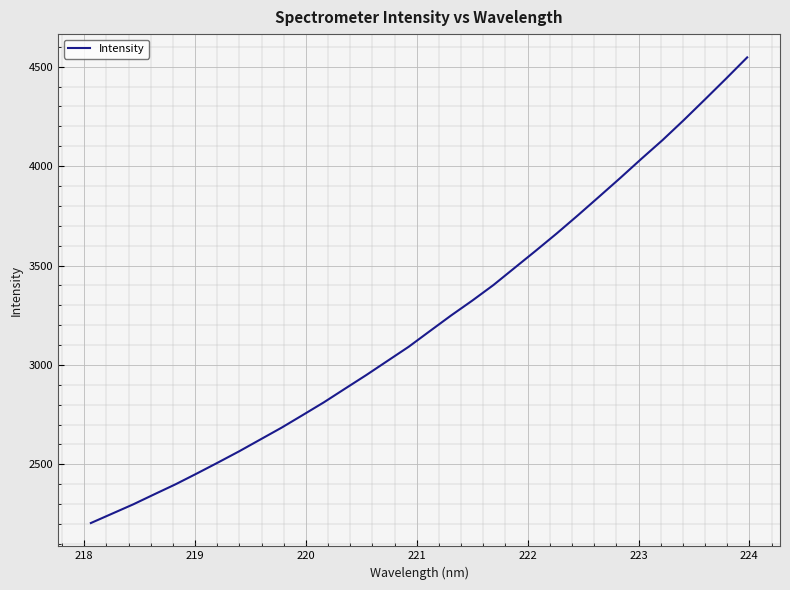

What is the minimum value shown in the chart?

2204.9